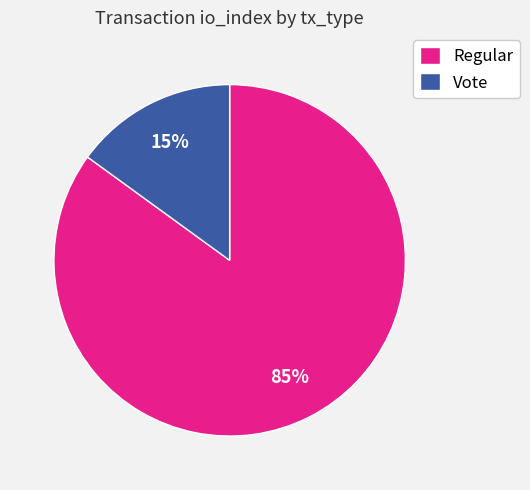

How many slices are in this pie chart?

2